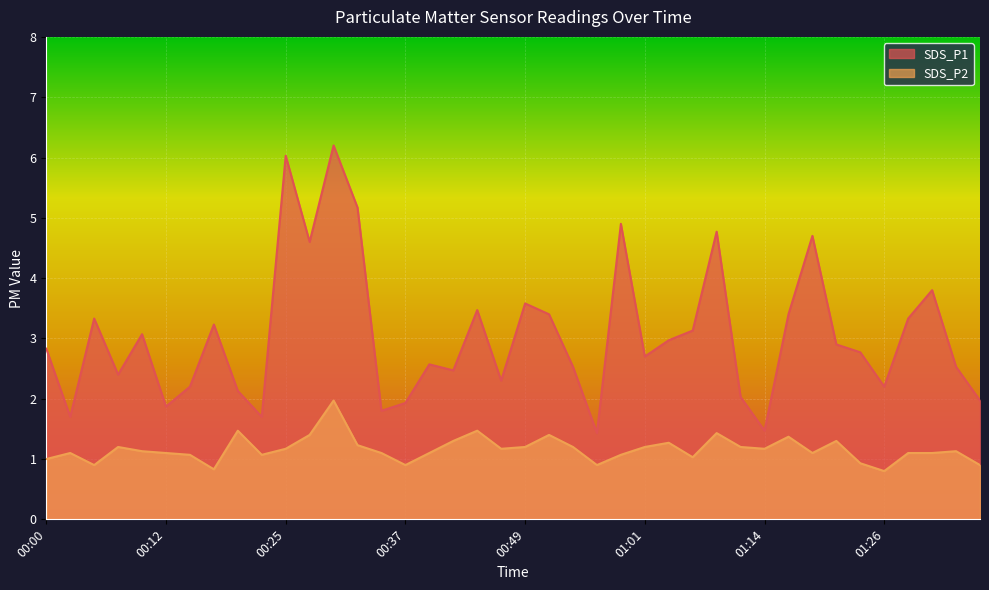

Where is SDS_P2 nearest to the value 1?

00:00